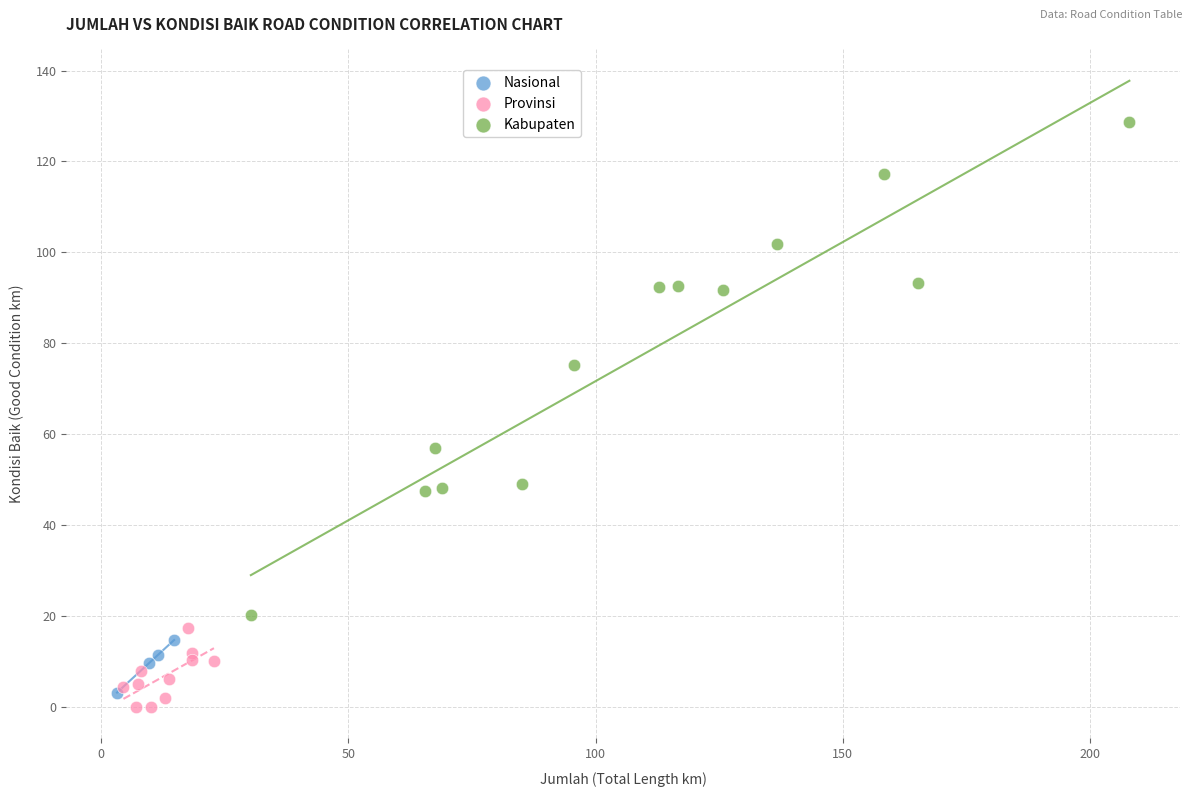

Which series contains the highest Y value?

Kabupaten